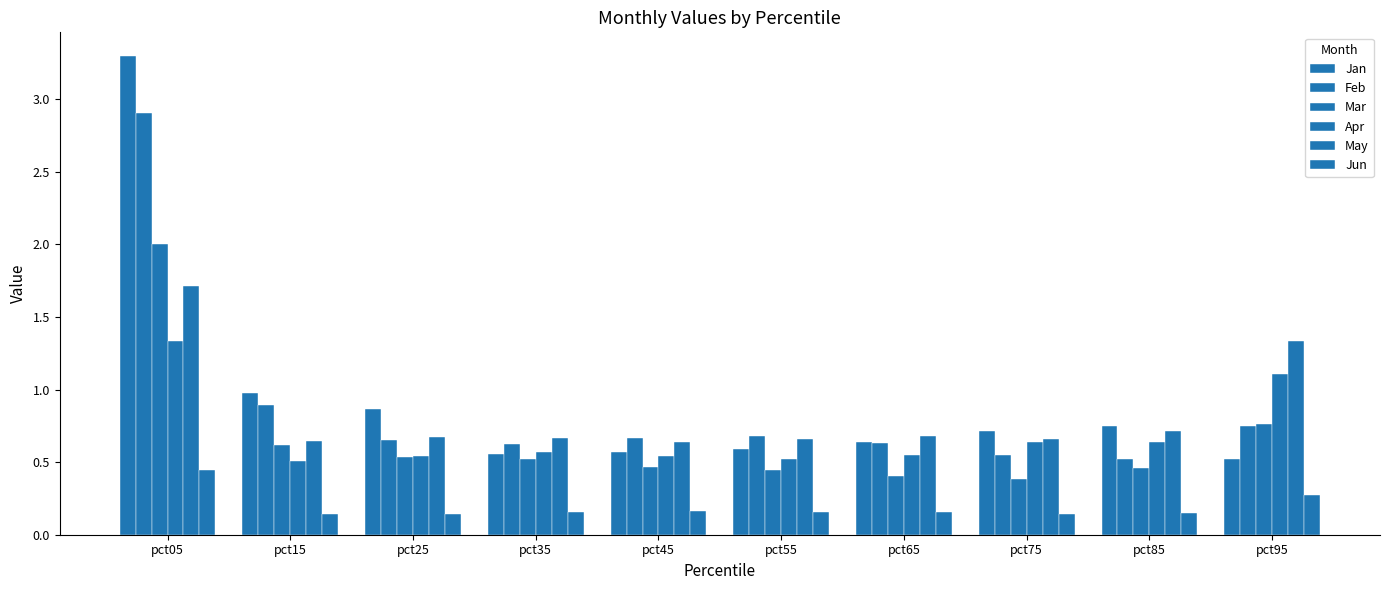

What is the difference between the maximum and minimum values in the Apr series?

0.8